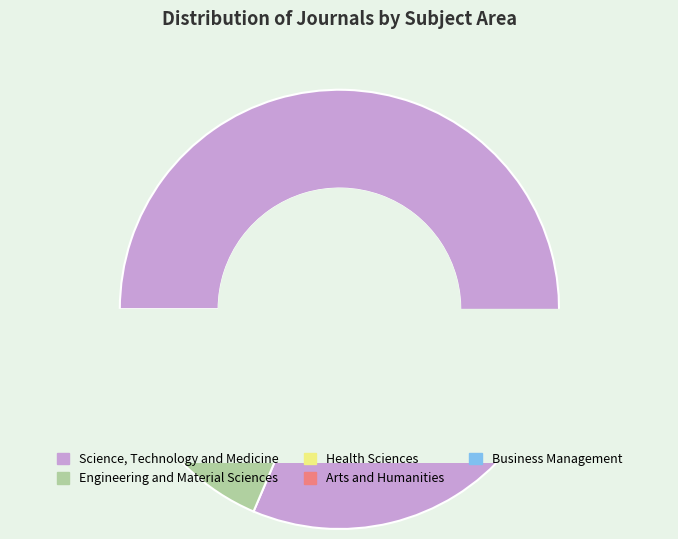

Approximately how many times larger is the value at Engineering and Material Sciences compared to Health Sciences?

5.0